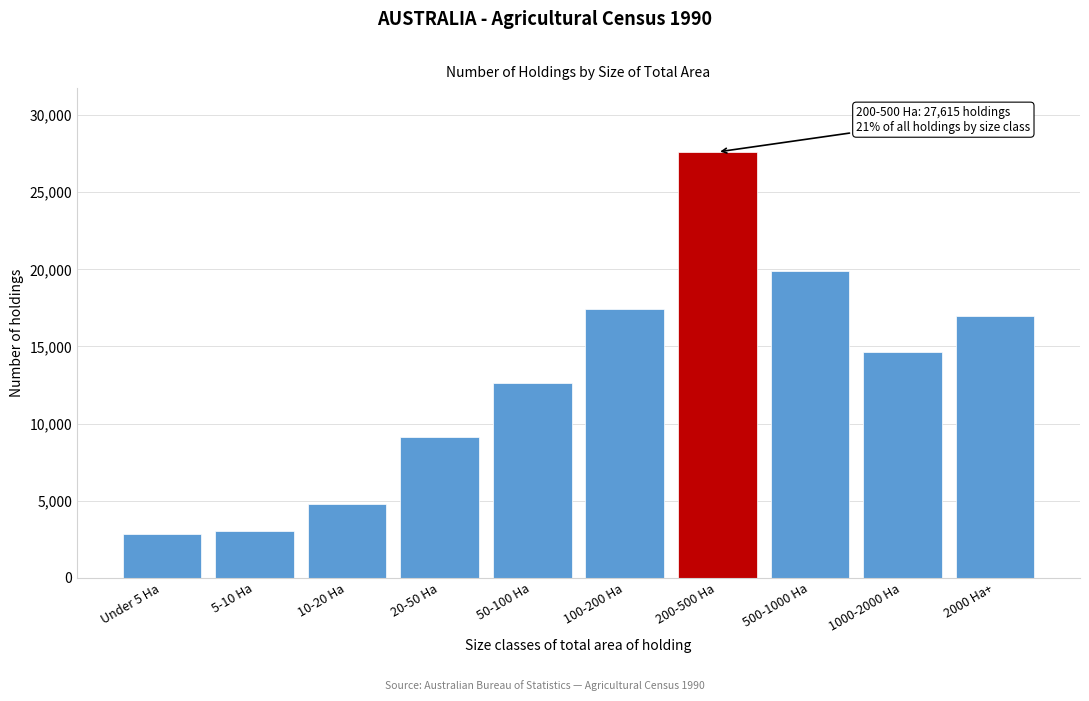

Reading left to right, what are all the values shown in this chart?

Under 5 Ha=2845	5-10 Ha=3052	10-20 Ha=4808	20-50 Ha=9144	50-100 Ha=12607	100-200 Ha=17415	200-500 Ha=27615	500-1000 Ha=19924	1000-2000 Ha=14624	2000 Ha+=16983